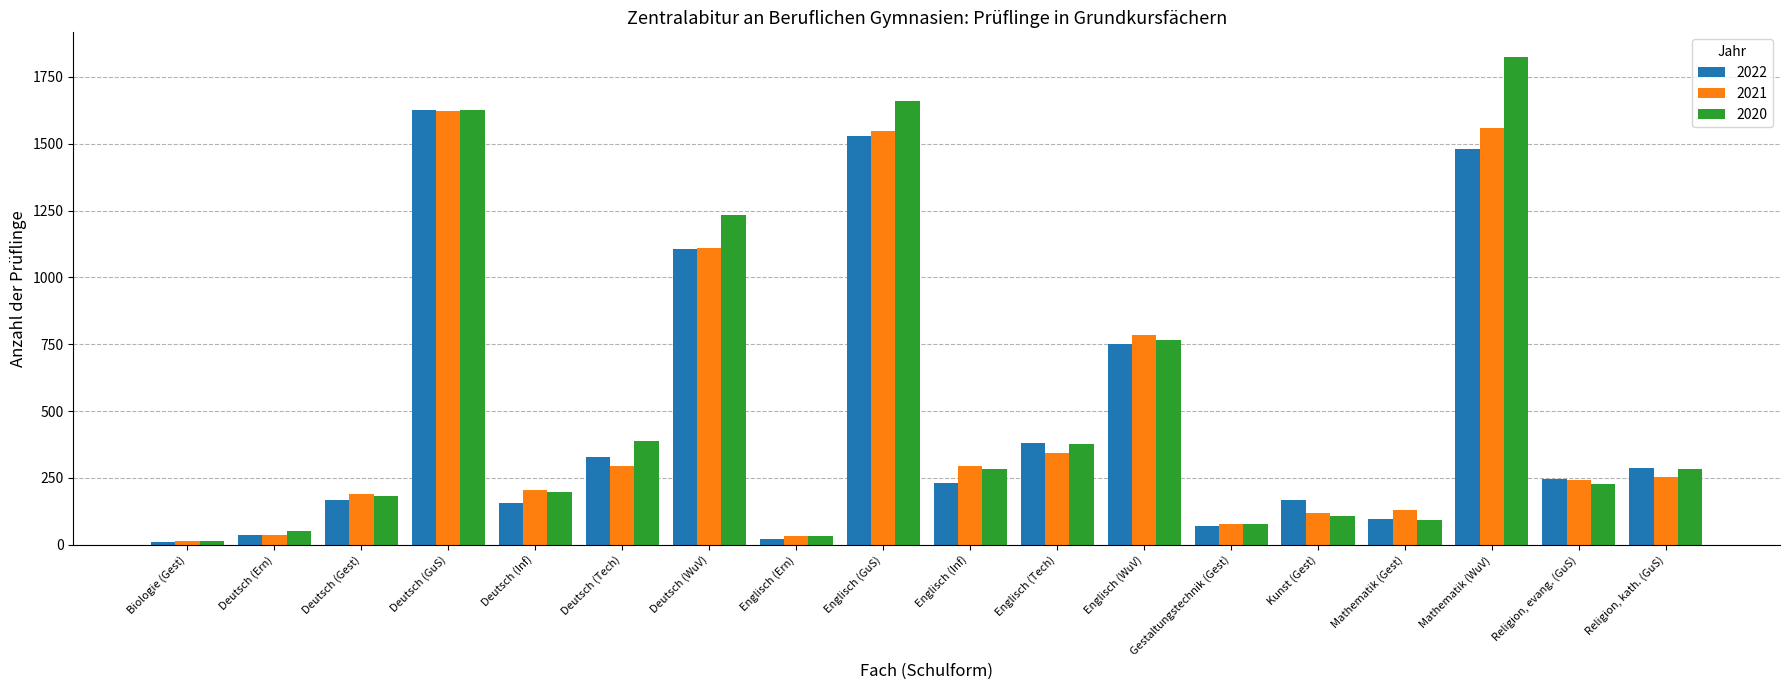

At how many categories does at least one series exceed 546?

5